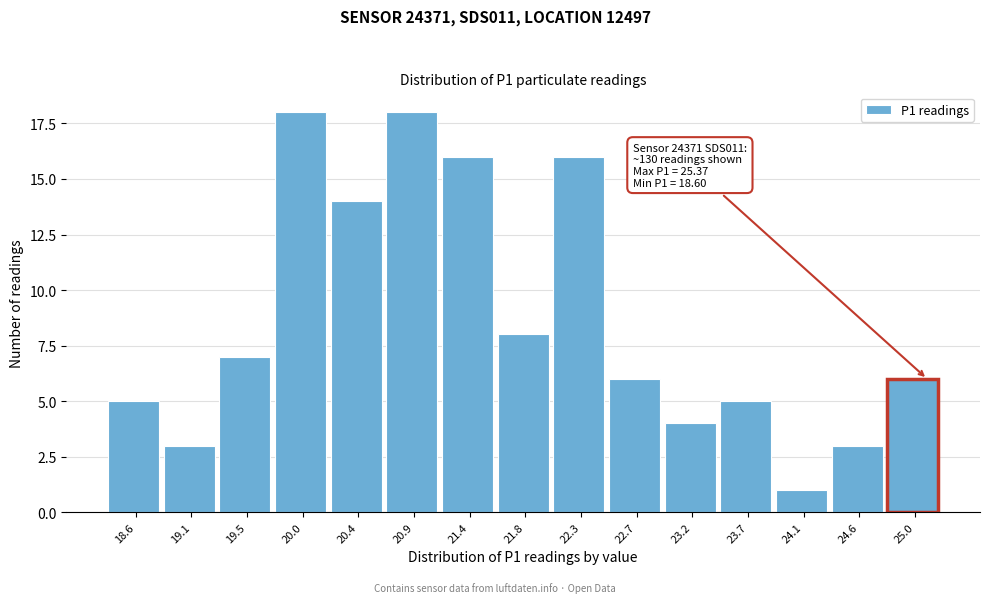

Reading left to right, extract all data points from this chart.

5	3	7	18	14	18	16	8	16	6	4	5	1	3	6